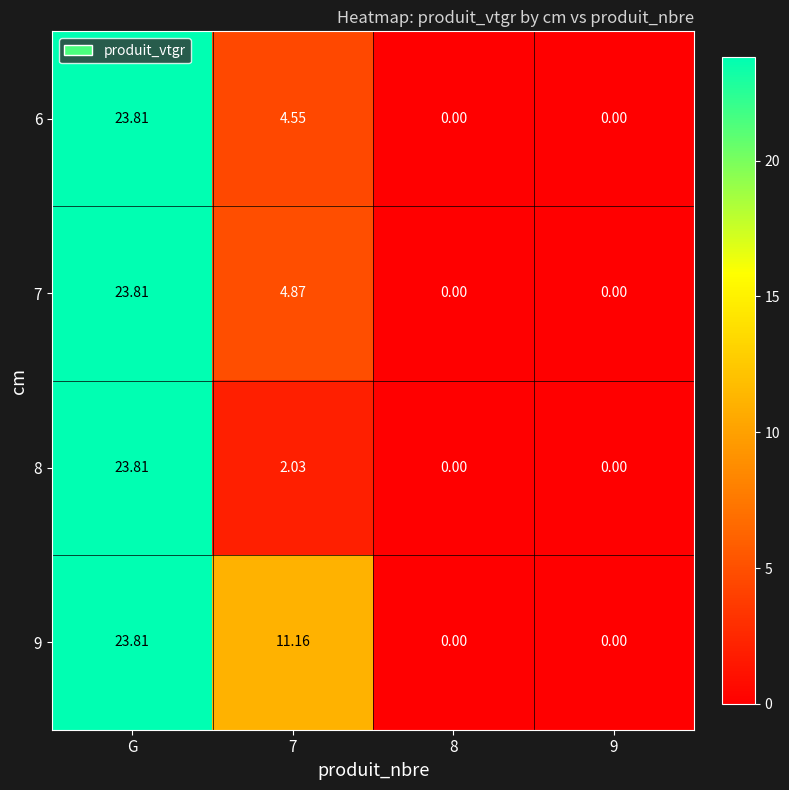

How many values in 6 are above zero?

2